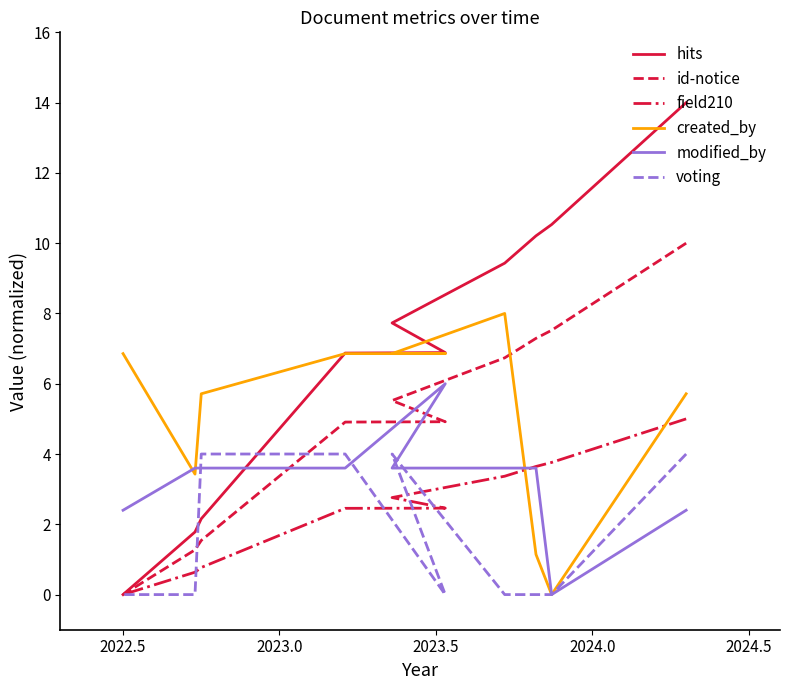

What is the greatest value displayed?

14.0